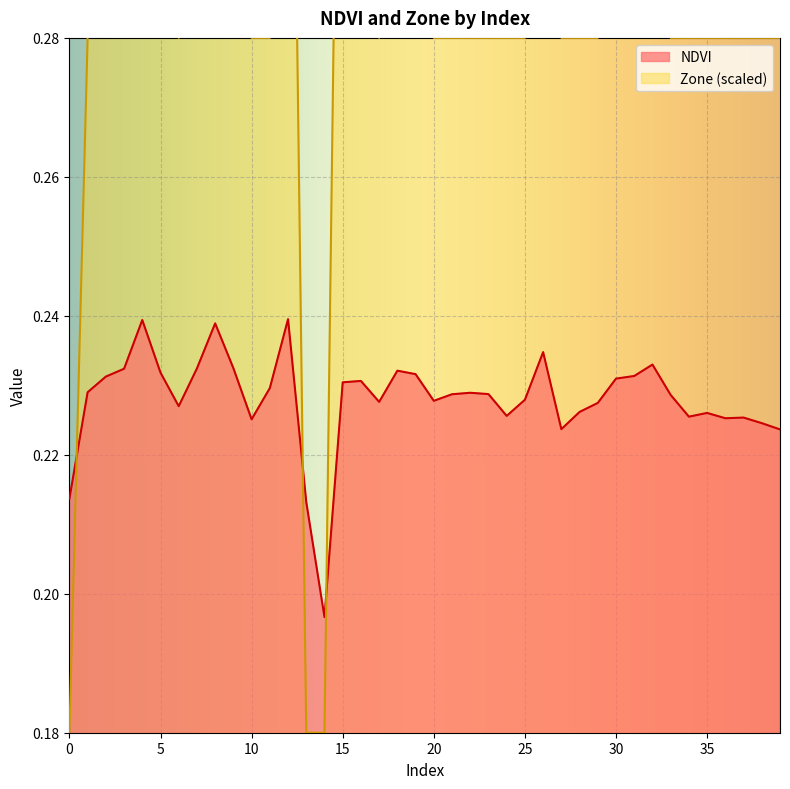

What is the value of the NDVI point at the 9th from the left?

0.2